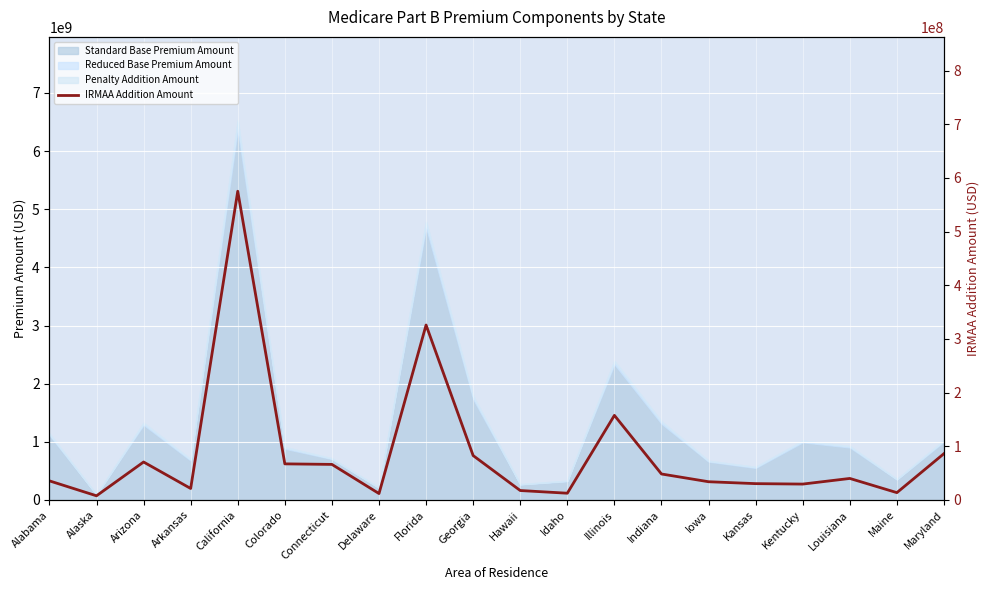

Where does the data first go above 40035586?

Arizona